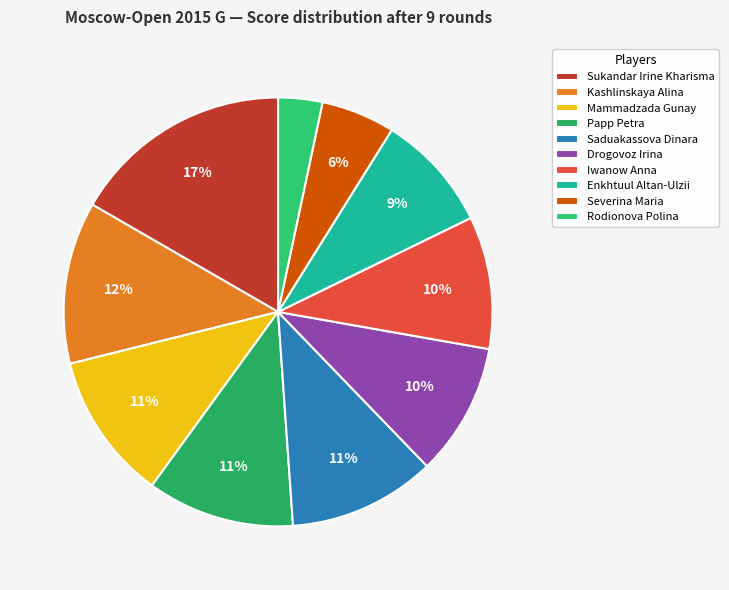

How much of the chart is everything except Enkhtuul Altan-Ulzii?

91.1%